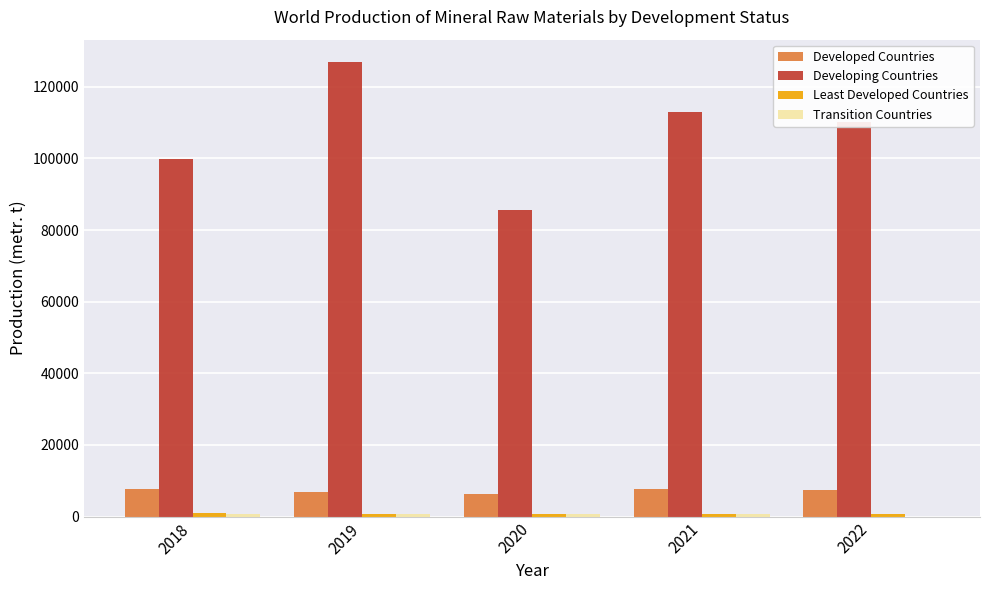

How many series are shown in this chart?

4